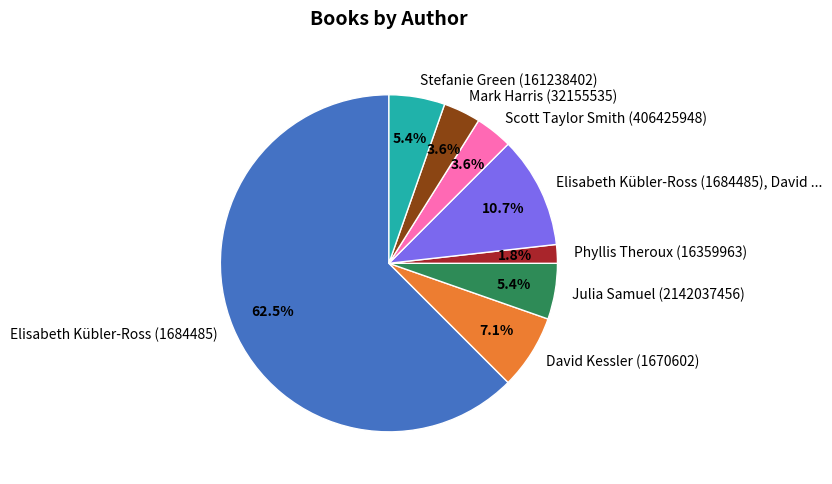

To the nearest percent, what percentage of the pie is David Kessler (1670602)?

7%